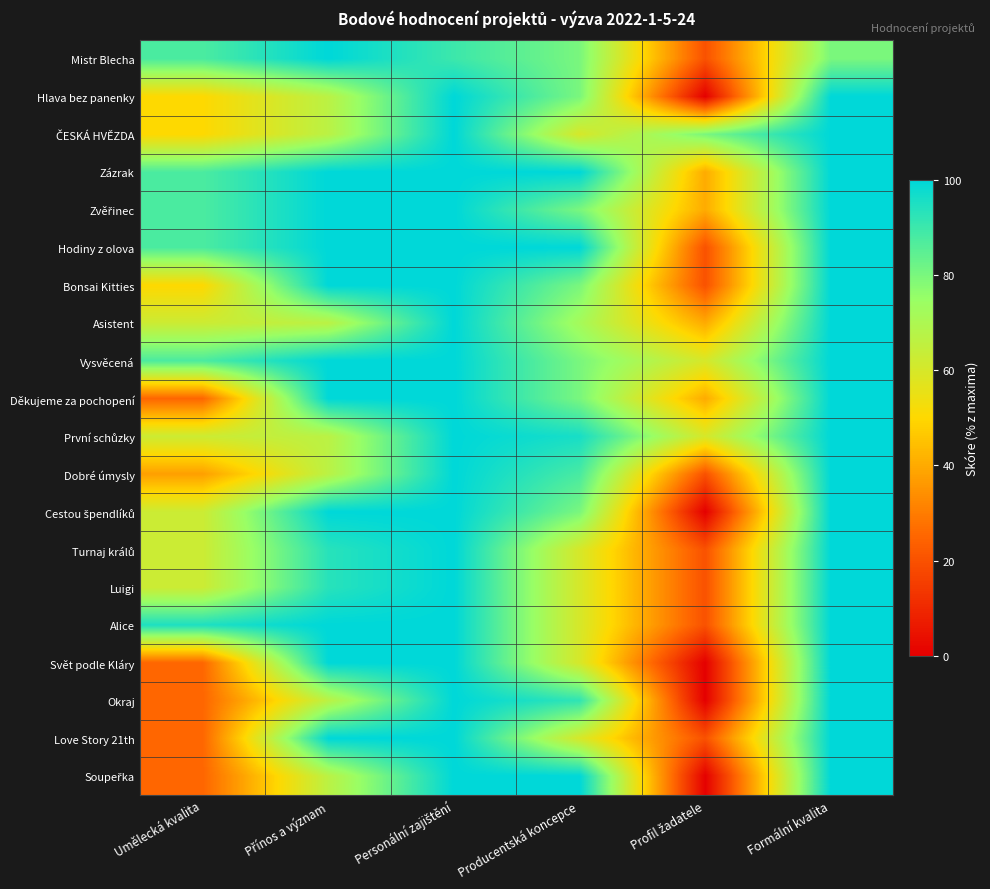

At how many categories does at least one series exceed 66?

6